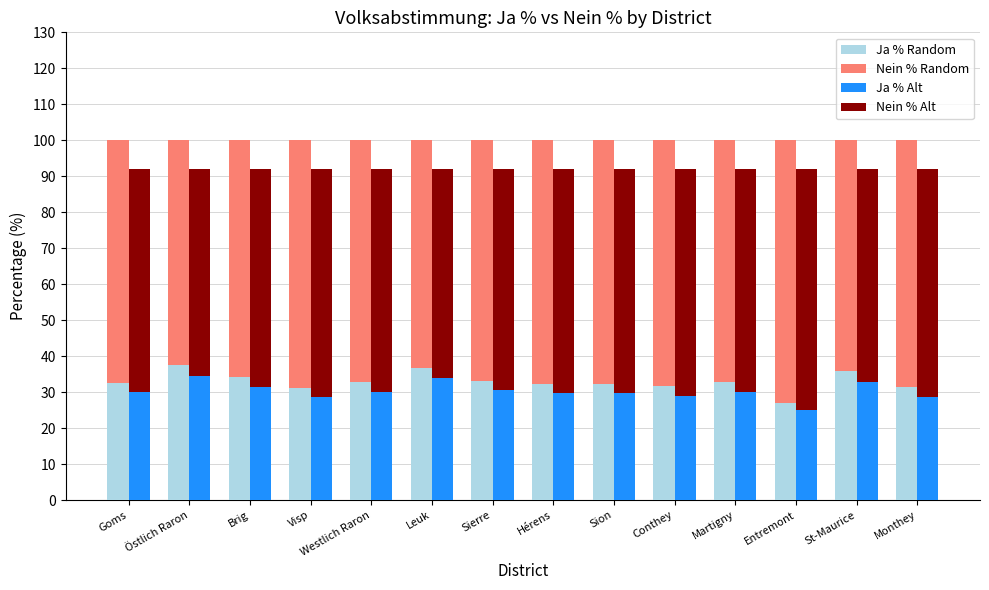

What is the sum of the Nein % (alt) values at St-Maurice and Hérens?

121.3